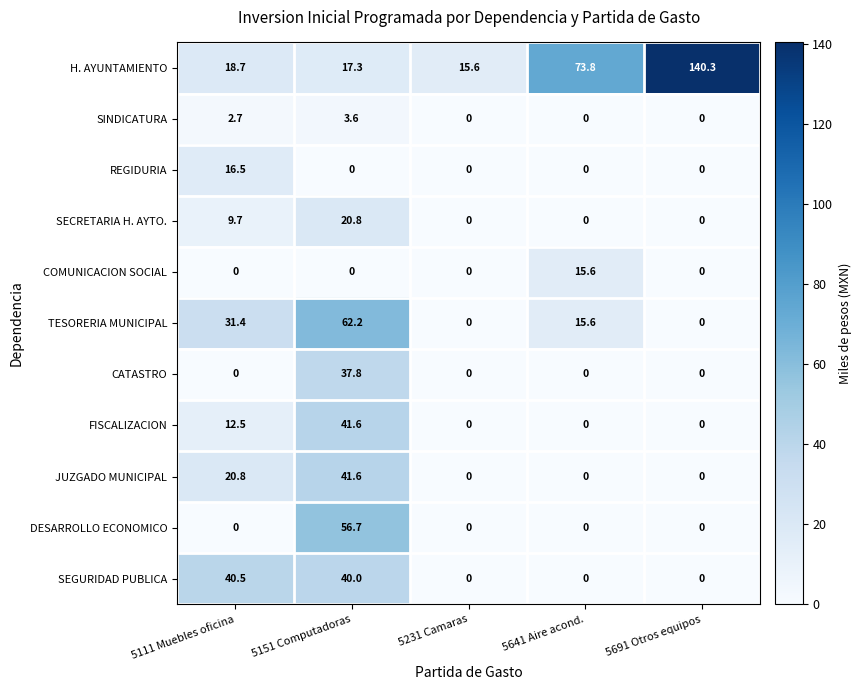

The value of TESORERIA MUNICIPAL at 5231 Camaras is 0.0. True or false?

True